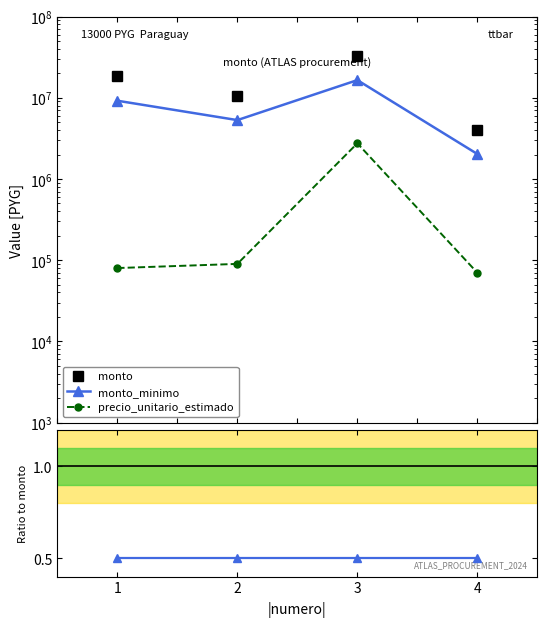

True or false: monto and Ratio monto_minimo/monto cross at least once.

False